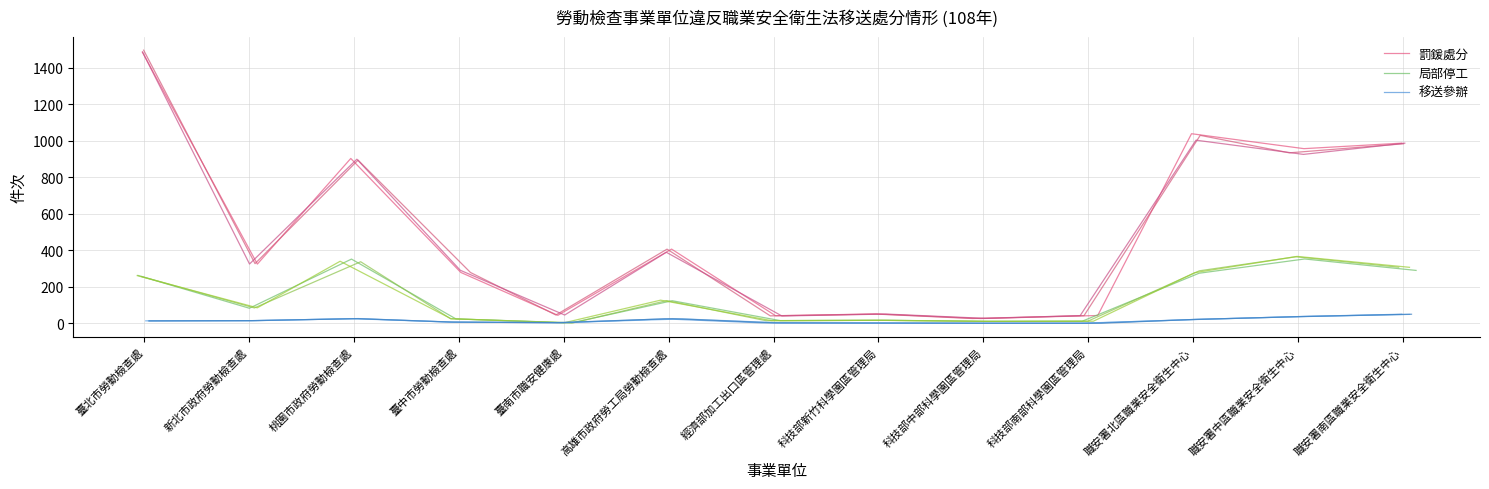

At which label is 局部停工 closest to 176?

高雄市政府勞工局勞動檢查處